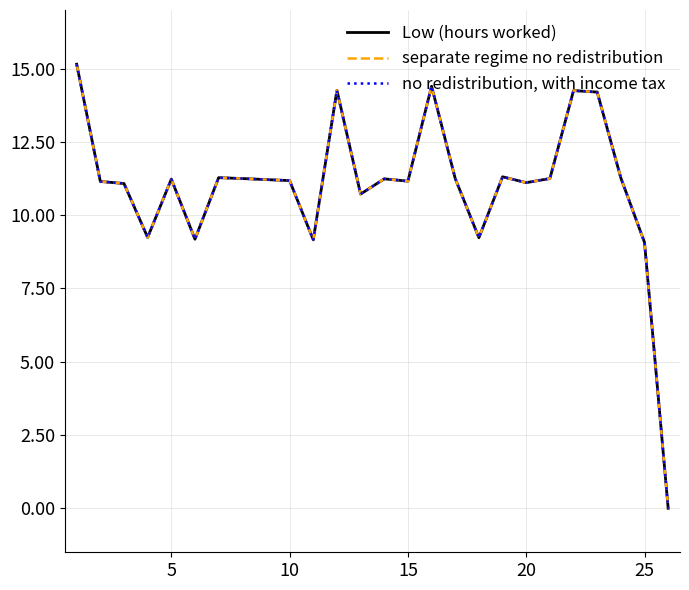

Does the chart display data point markers on the line(s)?

No